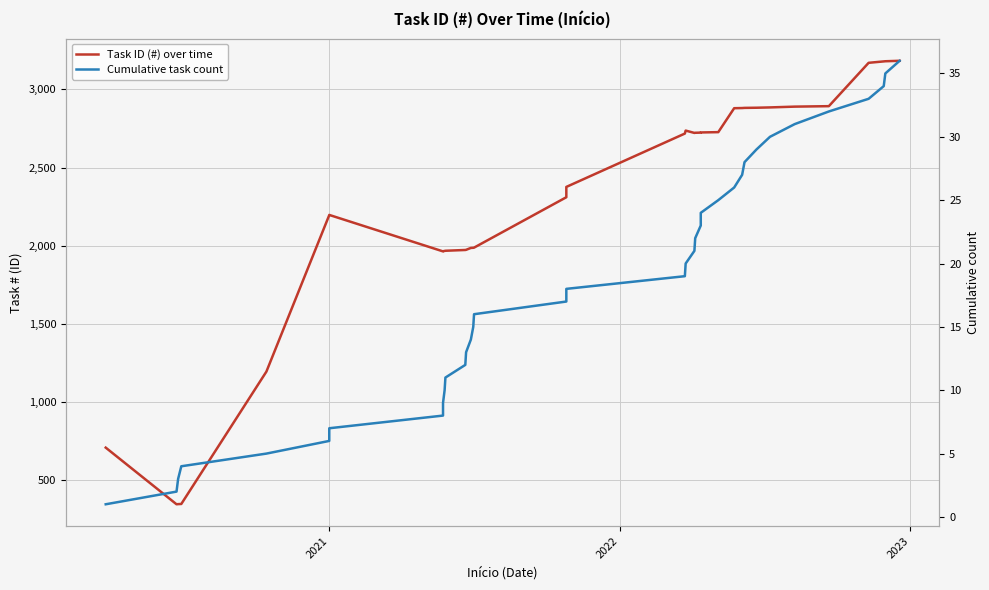

Which series has the largest range (max minus min)?

Task ID (#) over time